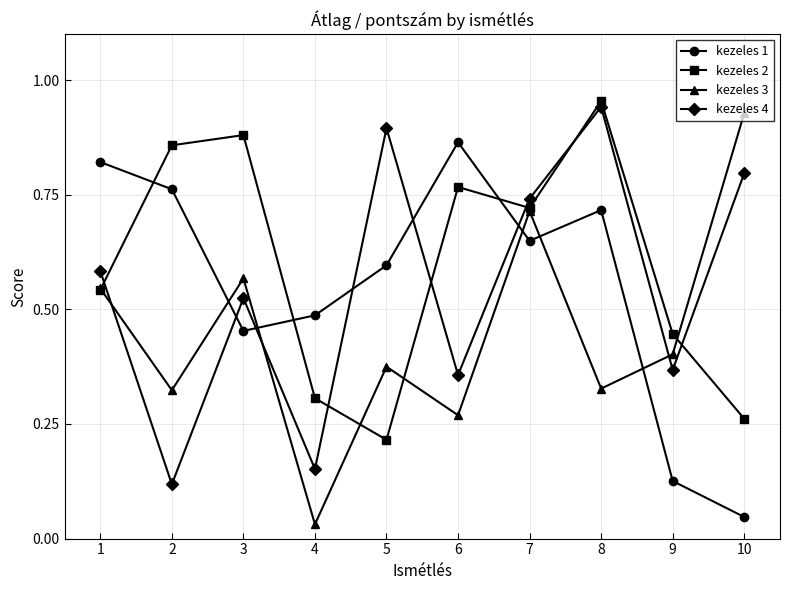

Which label corresponds to the smallest value in the chart?

4